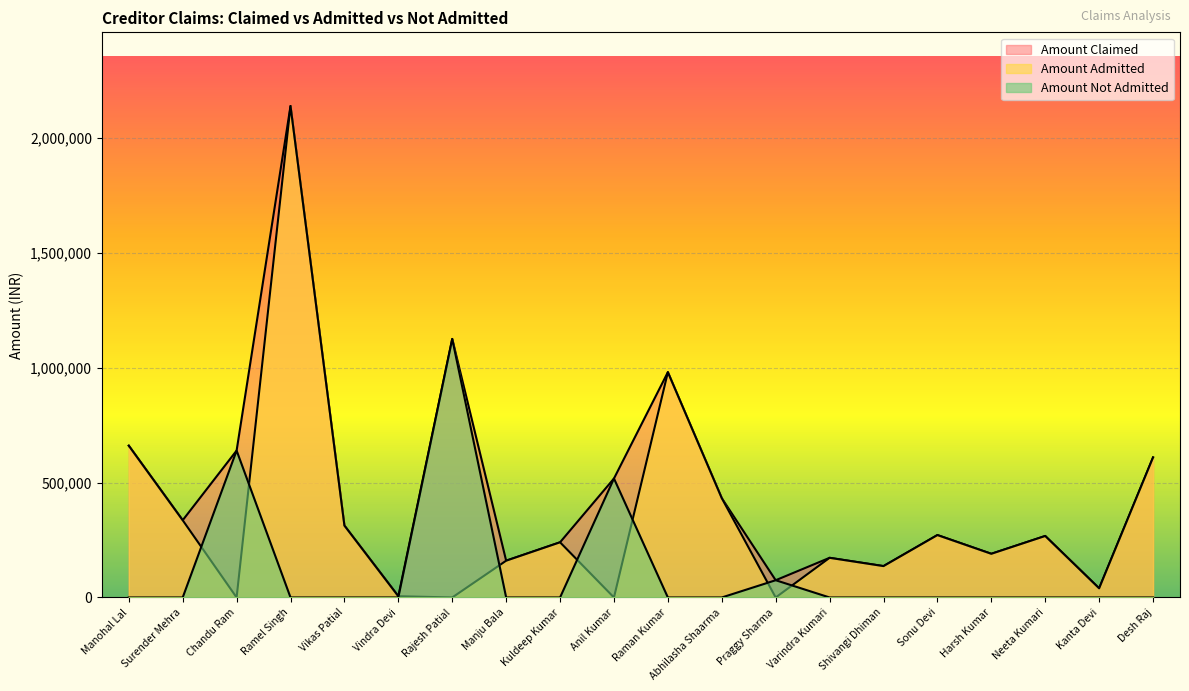

What is the highest value of the Amount Claimed series?

2137607